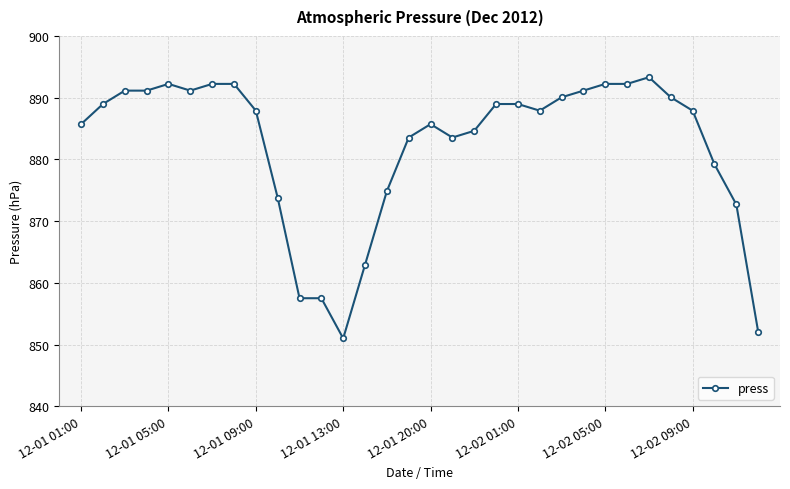

True or false: there are more than 1 points higher than both neighbors.

True